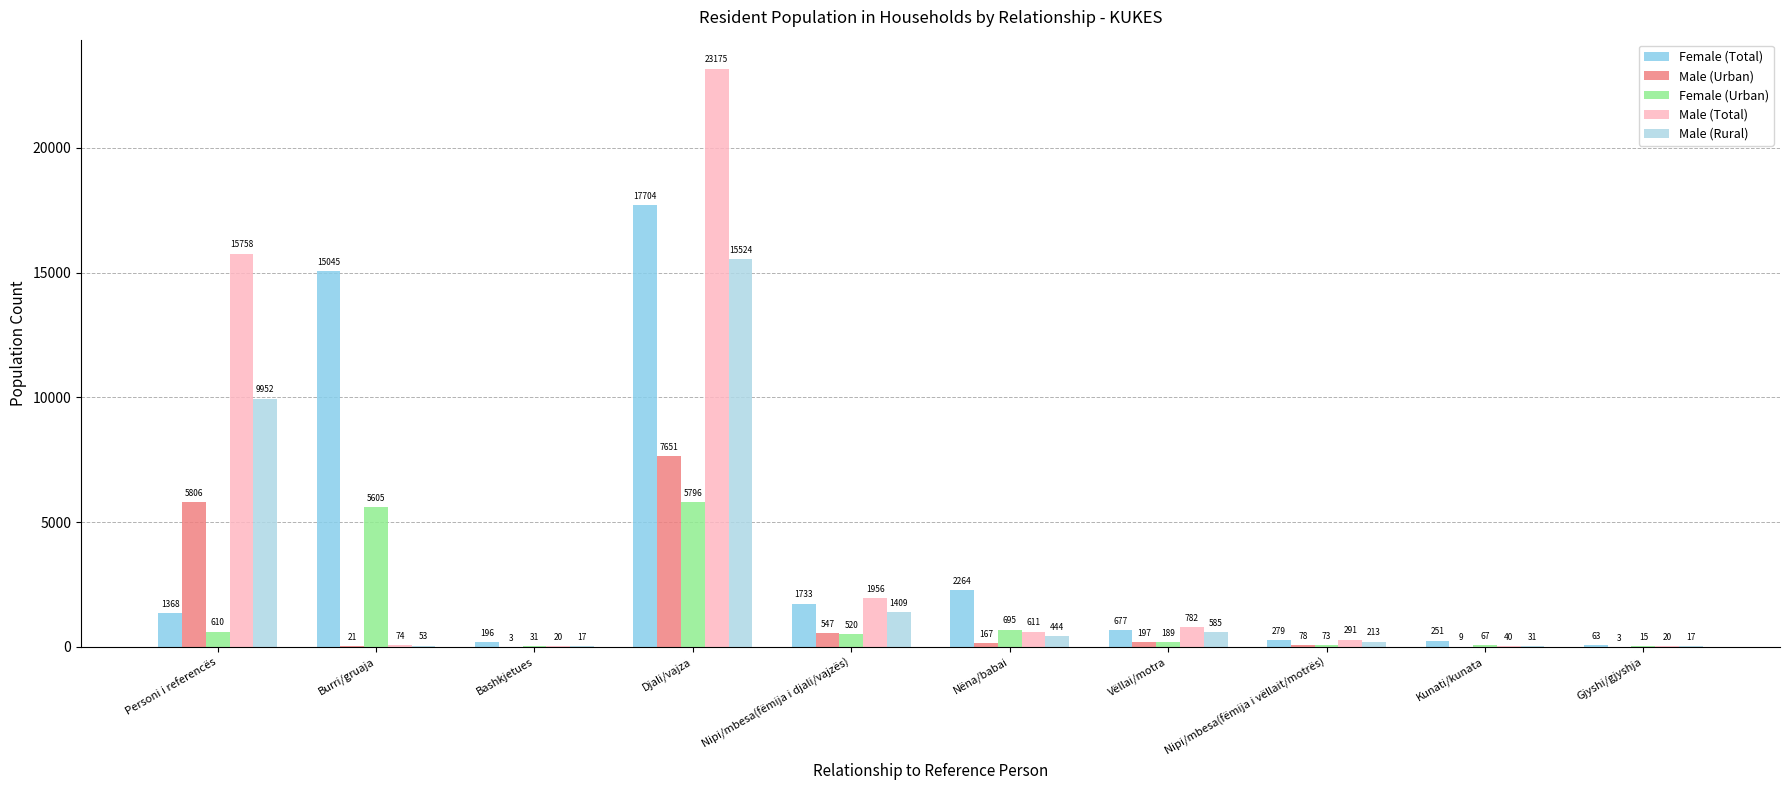

How many data points does each series have?

10